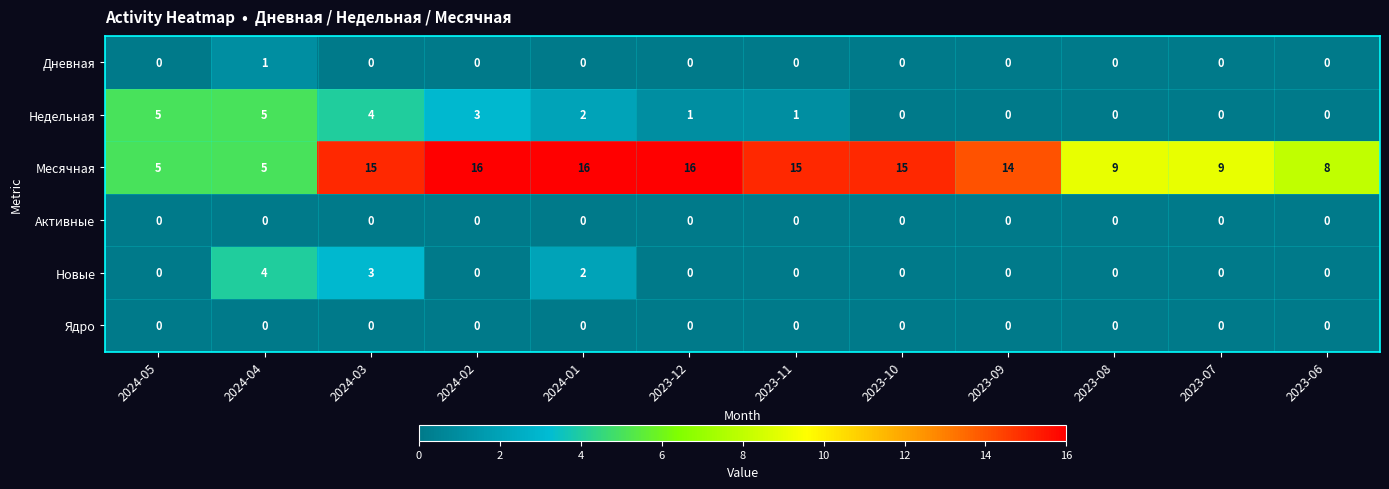

How many data points does each series have?

12